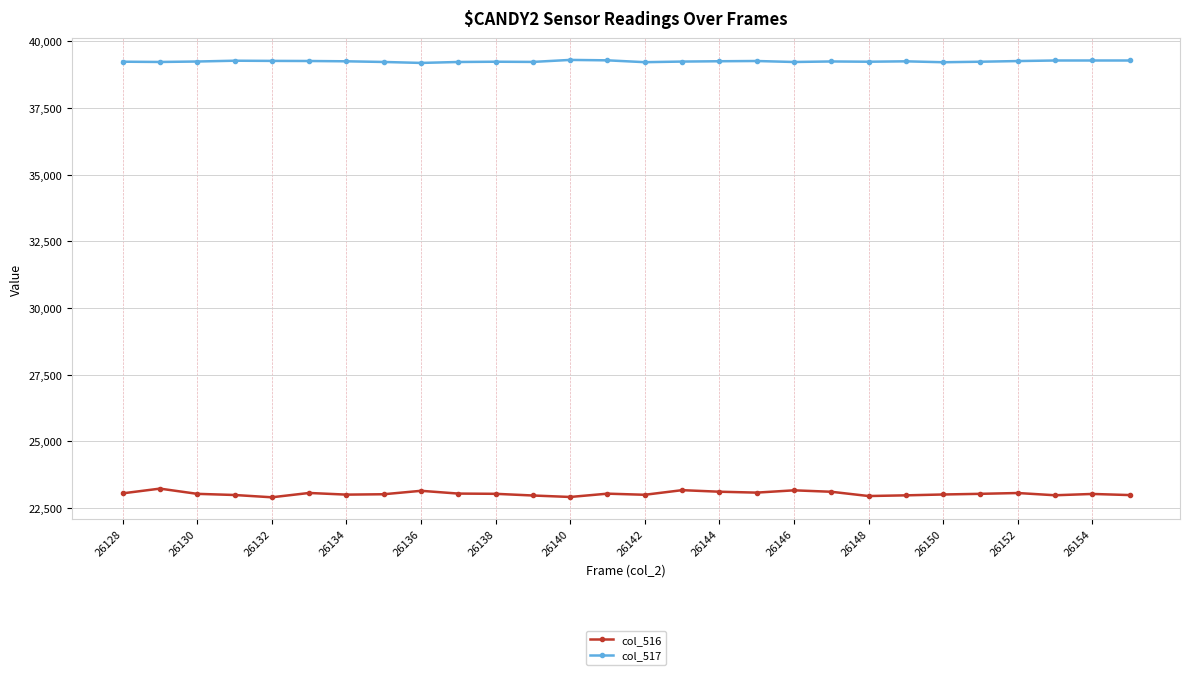

True or false: col_517 has more than 0 points higher than both neighbors.

True